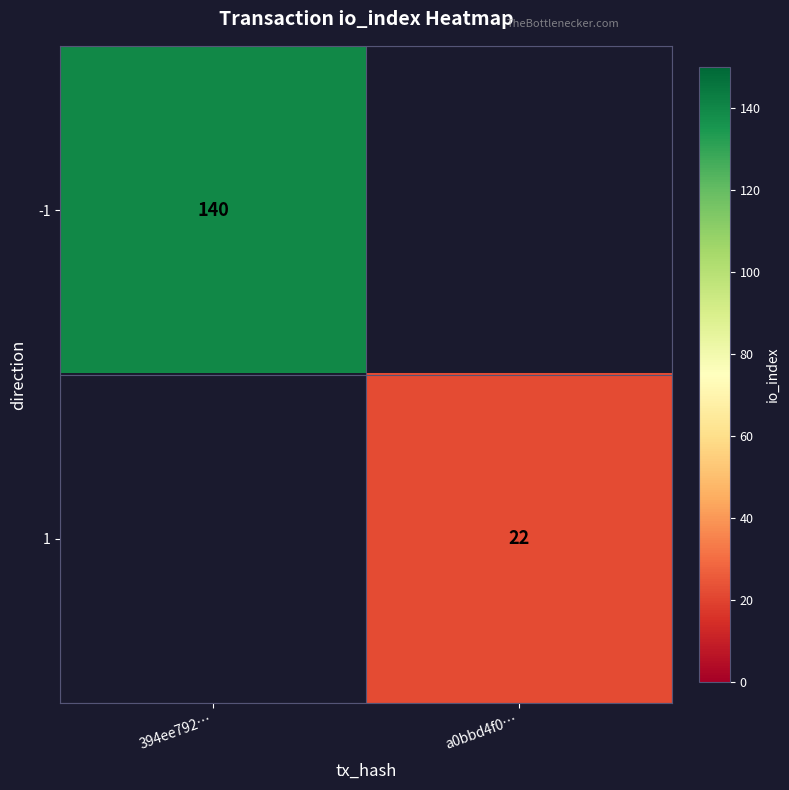

Is it true that 1 equals 35 at a0bbd4f0…?

False